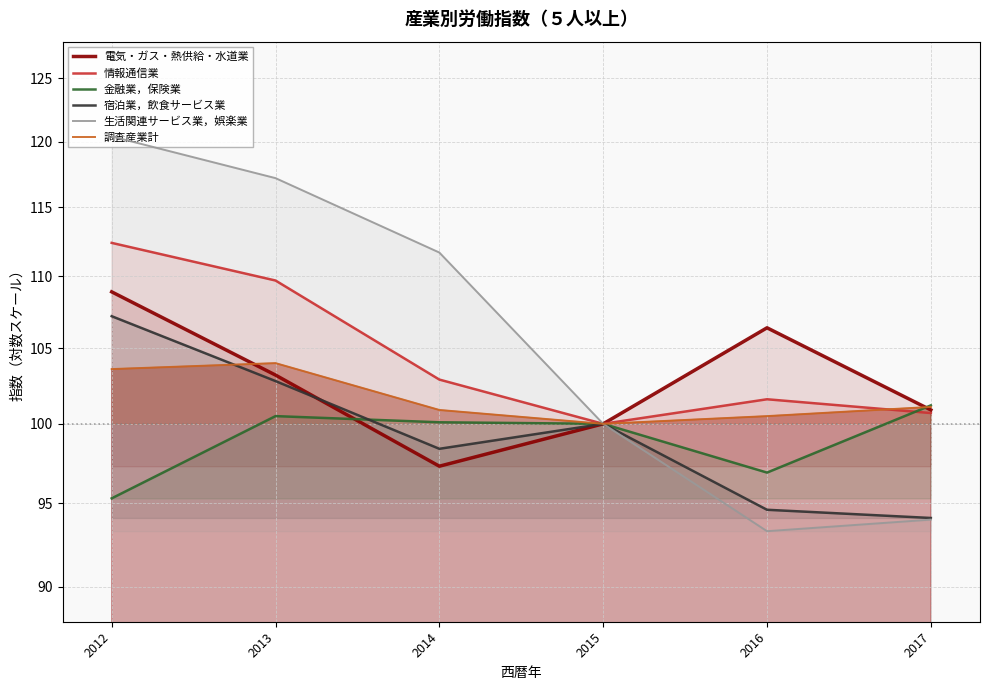

Reading left to right, extract all data points from this chart.

電気・ガス・熱供給・水道業: 2012=108.9	2013=103.2	2014=97.3	2015=100.0	2016=106.4	2017=100.9
情報通信業: 2012=112.4	2013=109.7	2014=102.9	2015=100.0	2016=101.6	2017=100.7
金融業，保険業: 2012=95.3	2013=100.5	2014=100.1	2015=100.0	2016=96.9	2017=101.2
宿泊業，飲食サービス業: 2012=107.2	2013=102.8	2014=98.4	2015=100.0	2016=94.6	2017=94.1
生活関連サービス業，娯楽業: 2012=120.4	2013=117.2	2014=111.7	2015=100.0	2016=93.3	2017=94.0
調査産業計: 2012=103.6	2013=104.0	2014=100.9	2015=100.0	2016=100.5	2017=101.1